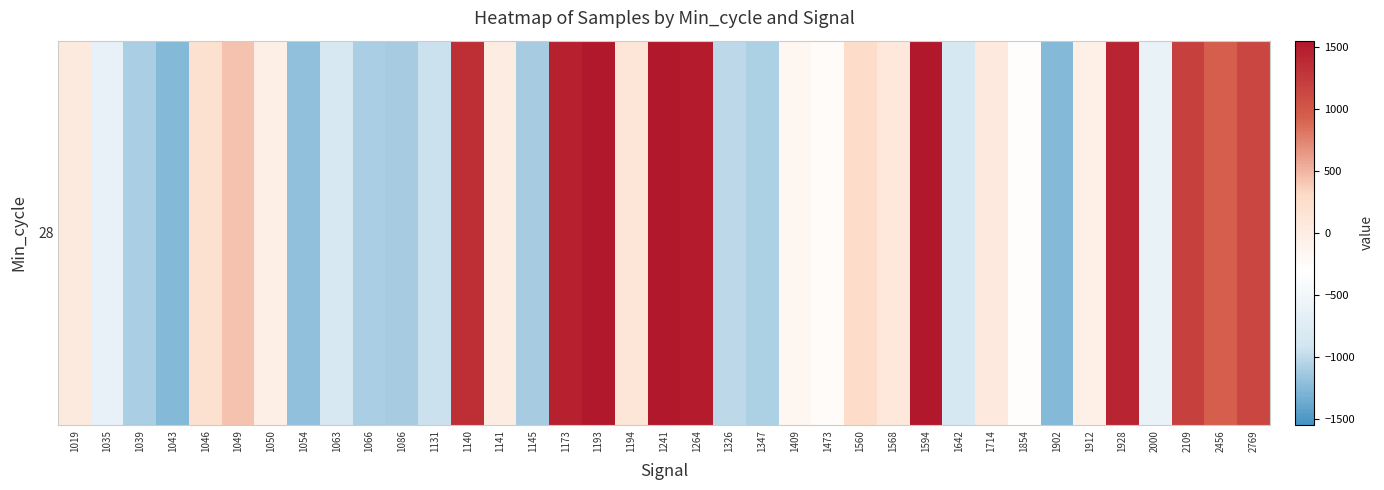

True or false: the data shows 2683.2 at 1264.

False